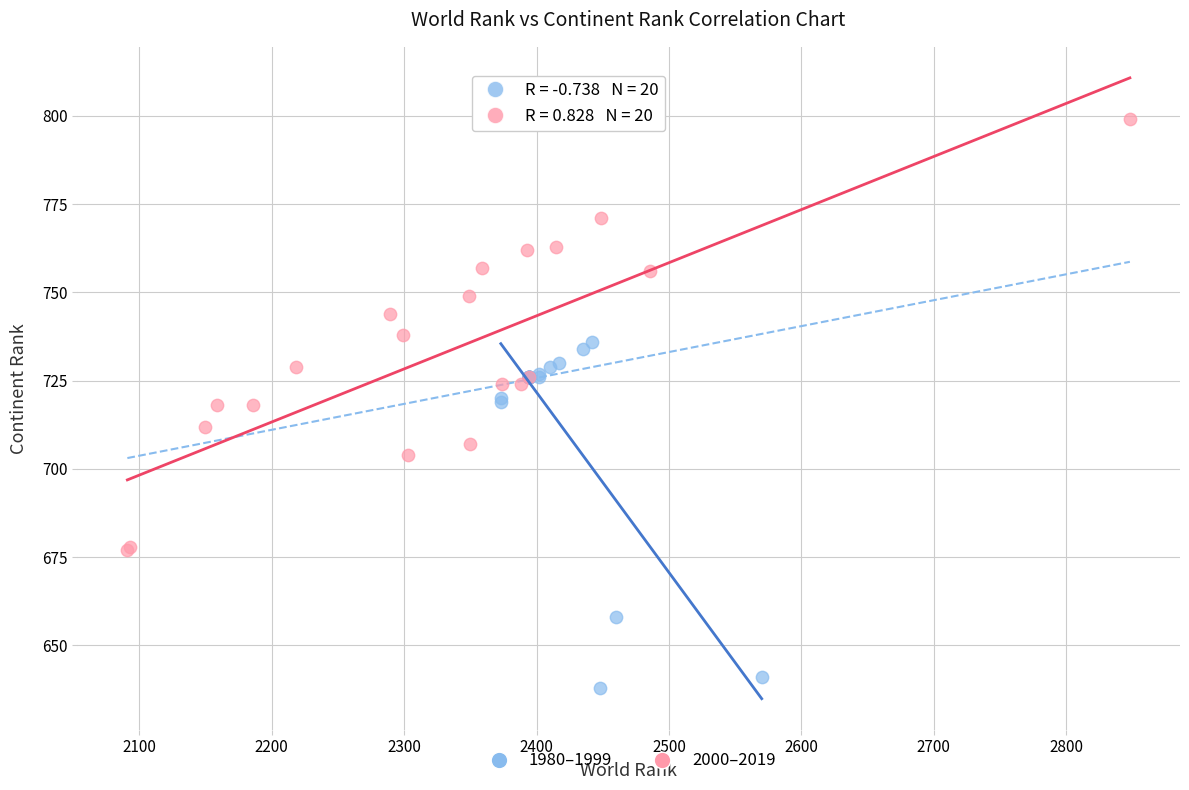

Which series contains the highest Y value?

2000–2019